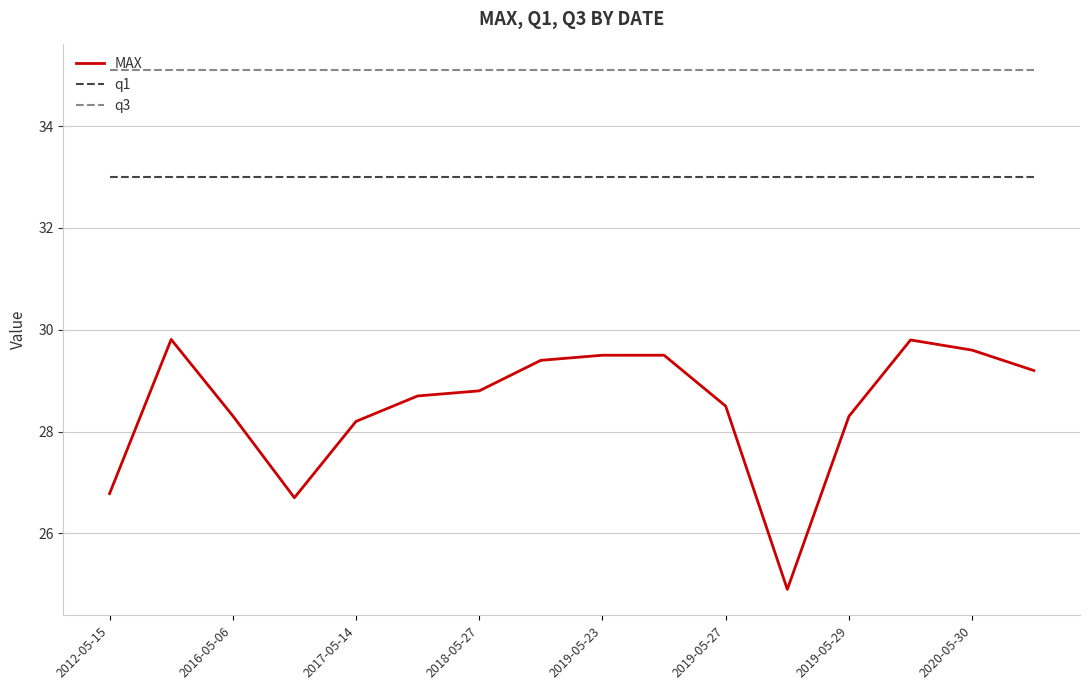

Does the chart have visible grid lines?

Yes